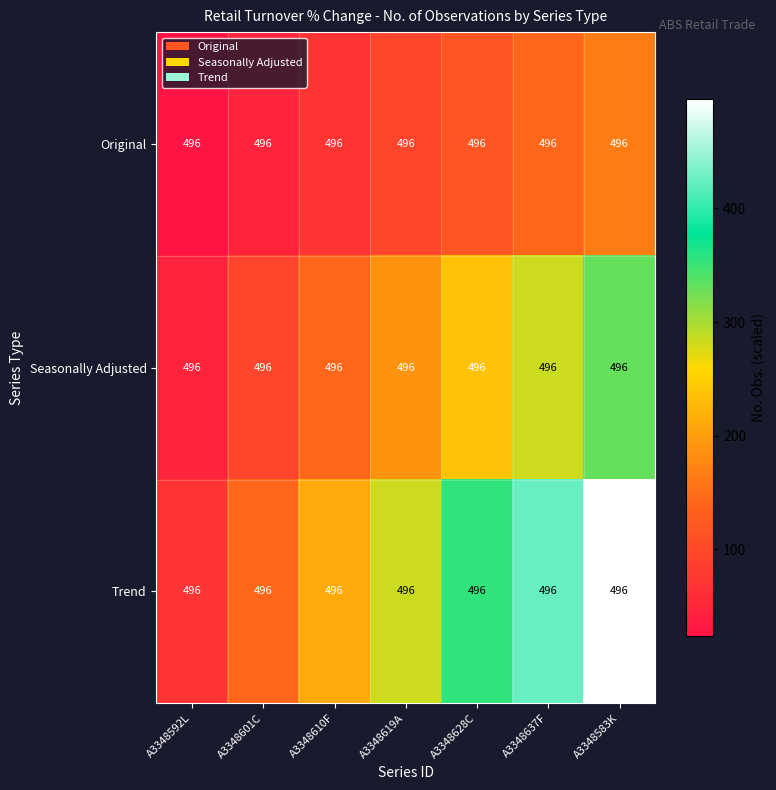

Reading left to right, transcribe all the data shown in this chart.

Original: A3348592L=496.0	A3348601C=496.0	A3348610F=496.0	A3348619A=496.0	A3348628C=496.0	A3348637F=496.0	A3348583K=496.0
Seasonally Adjusted: A3348592L=496.0	A3348601C=496.0	A3348610F=496.0	A3348619A=496.0	A3348628C=496.0	A3348637F=496.0	A3348583K=496.0
Trend: A3348592L=496.0	A3348601C=496.0	A3348610F=496.0	A3348619A=496.0	A3348628C=496.0	A3348637F=496.0	A3348583K=496.0